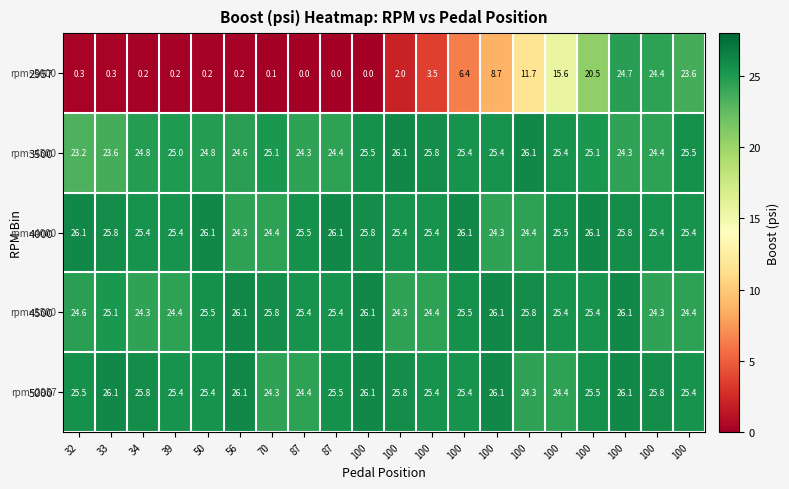

How many data points in 4000 are less than 25?

4